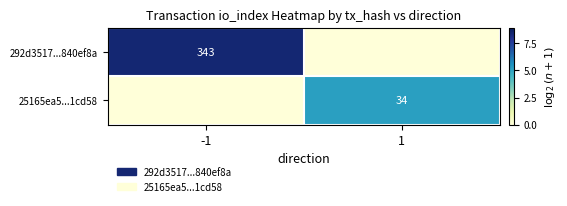

Is the value of 25165ea5...1cd58 at 1 greater than the value of 292d3517...840ef8a at -1?

No